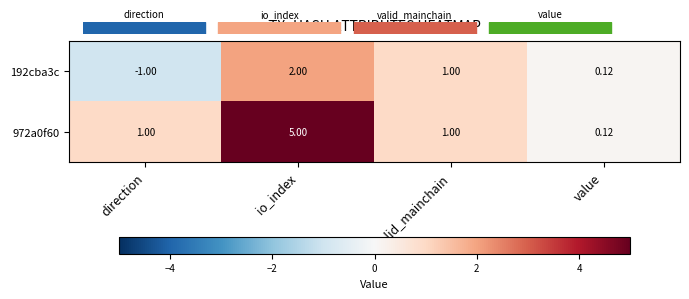

Is the value of 972a0f60 at direction greater than the value of 192cba3c at direction?

Yes